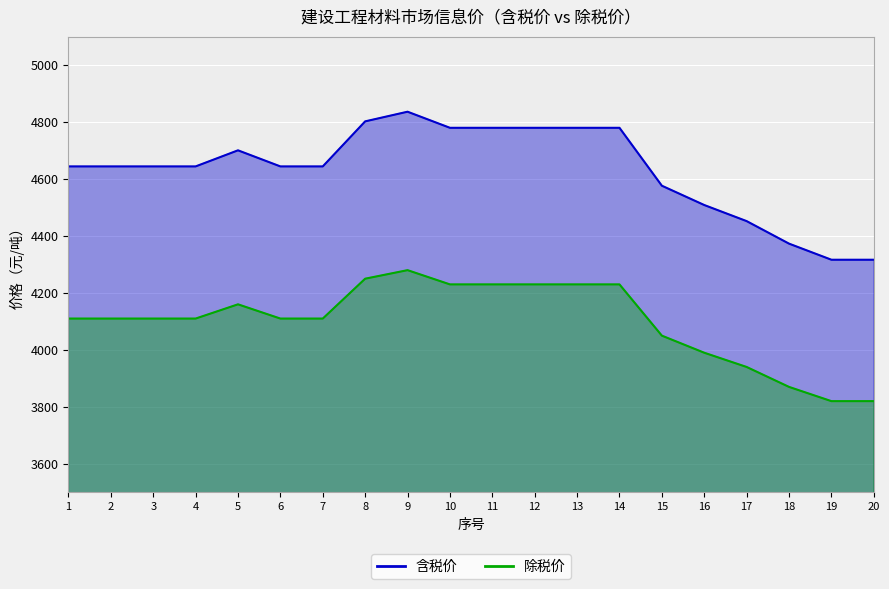

At how many categories does at least one series exceed 4615?

14